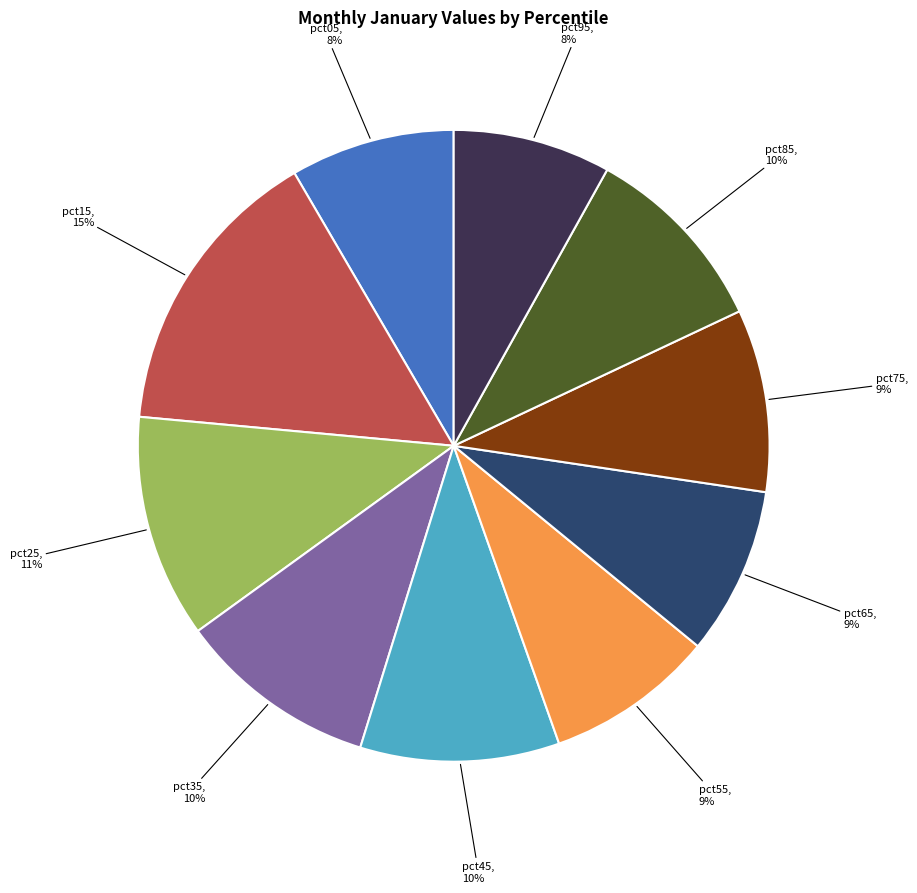

What is the largest slice in the pie chart?

pct15